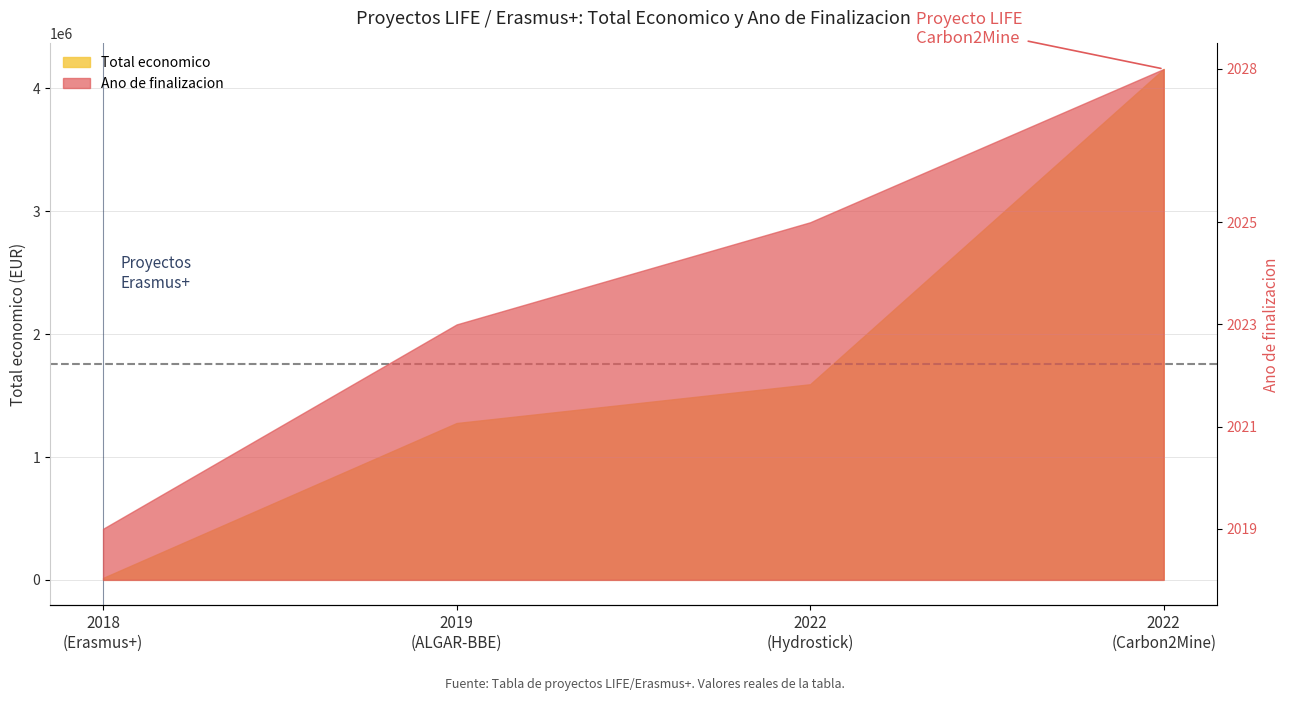

What is the difference between the maximum and second lowest values in the Total economico series?

2881580.0